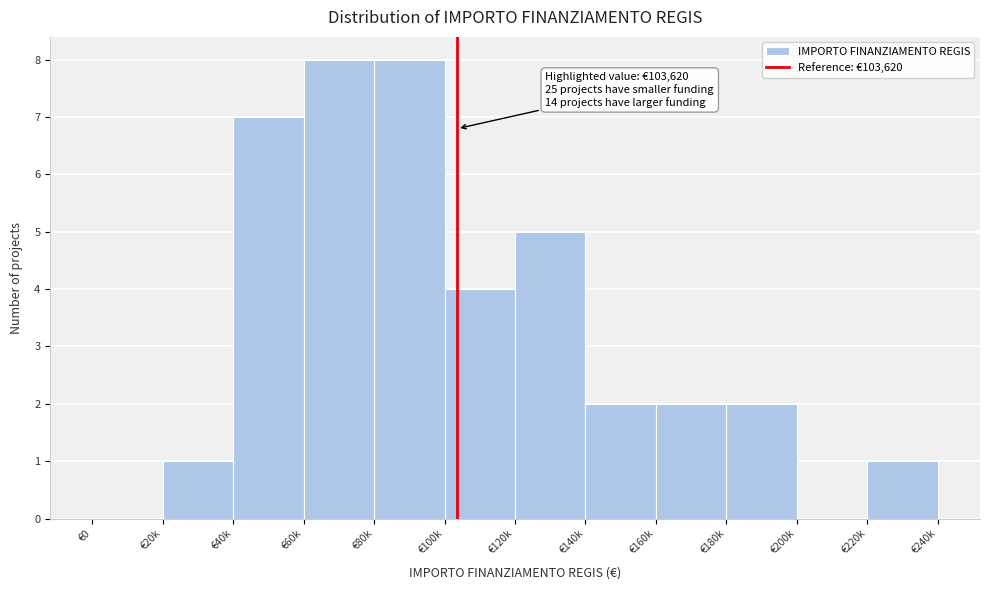

Reading right to left, list all the values displayed in this chart.

€220k=1	€200k=0	€180k=2	€160k=2	€140k=2	€120k=5	€100k=4	€80k=8	€60k=8	€40k=7	€20k=1	€0=0